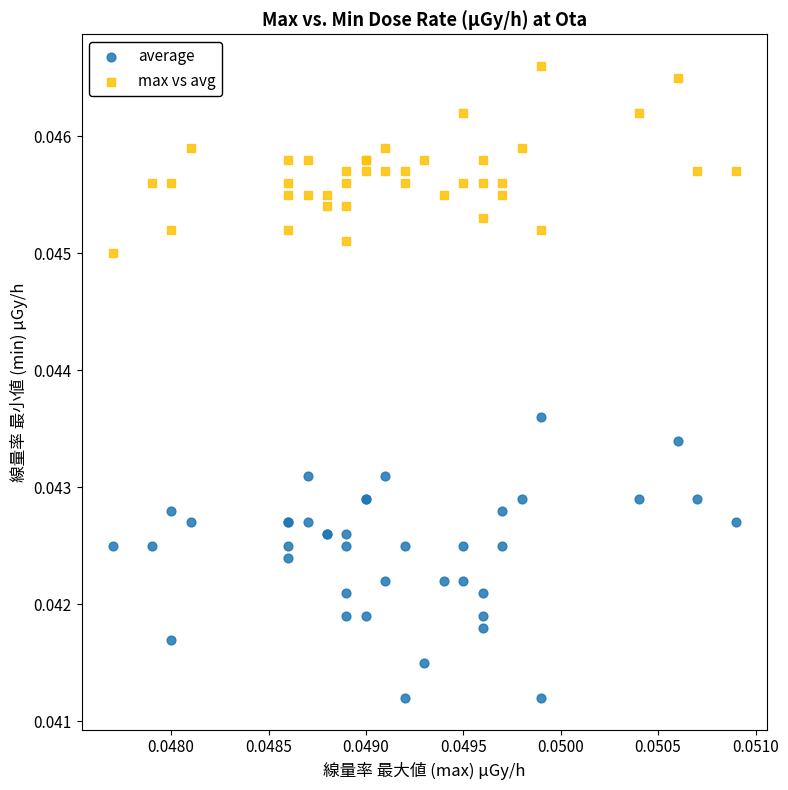

Which series reaches the maximum Y coordinate?

max vs avg